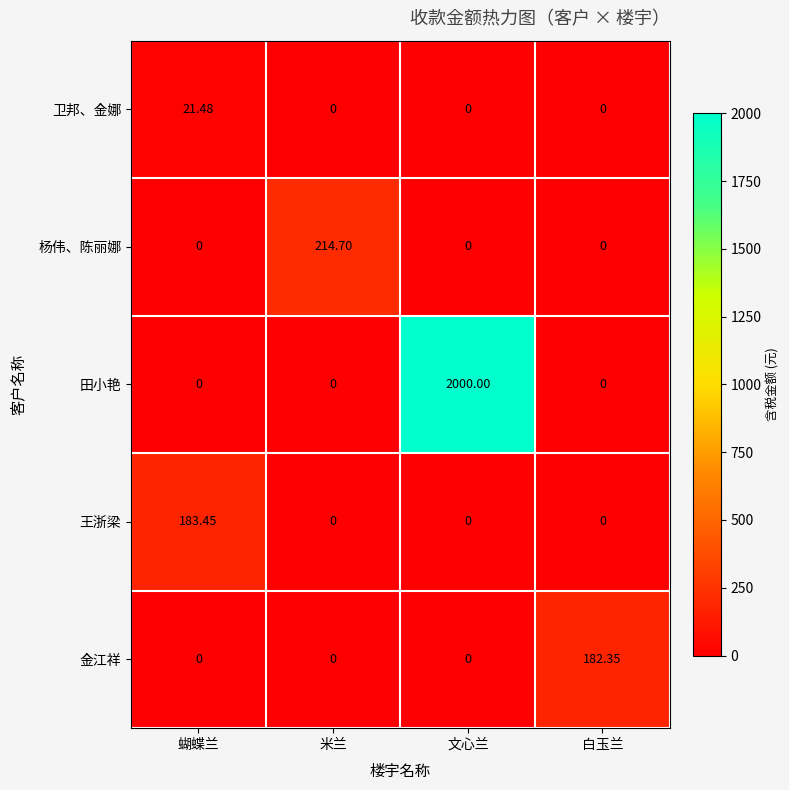

Rank the series by their maximum value, from highest to lowest.

田小艳, 杨伟、陈丽娜, 王浙梁, 金江祥, 卫邦、金娜